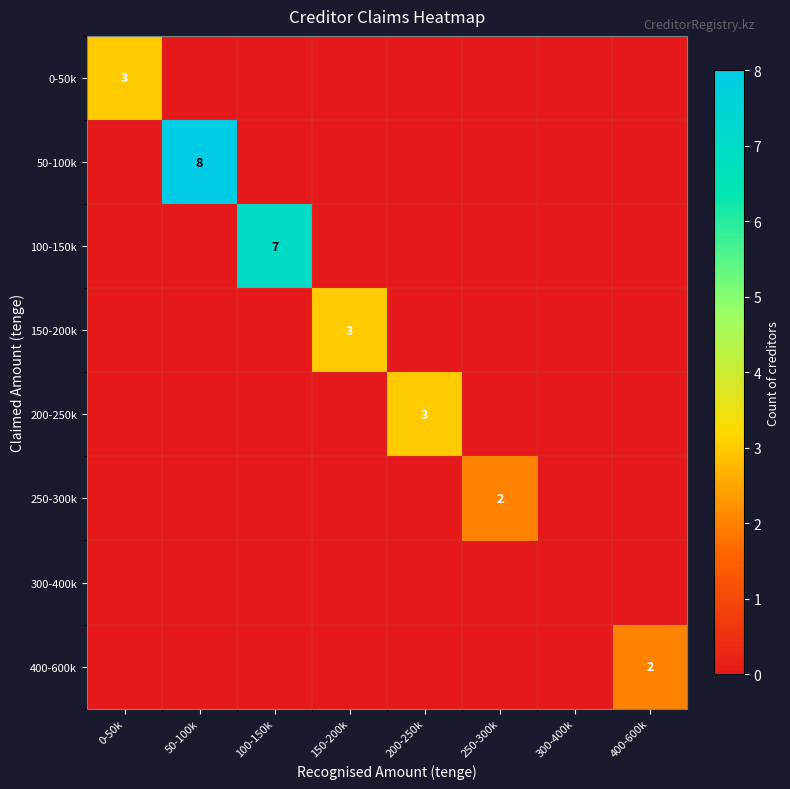

Is it true that 250-300k equals 1 at 0-50k?

False